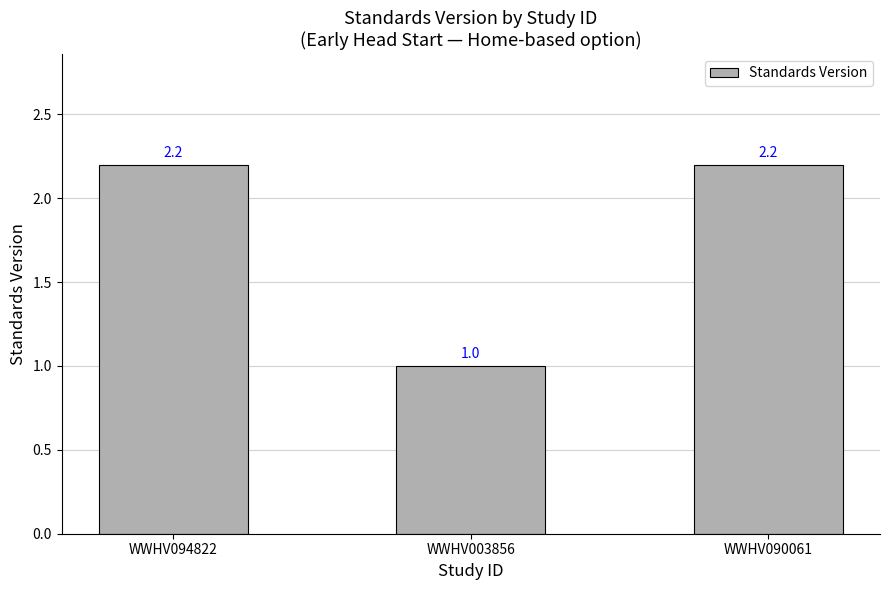

Count the values in the range 1 to 2.

1